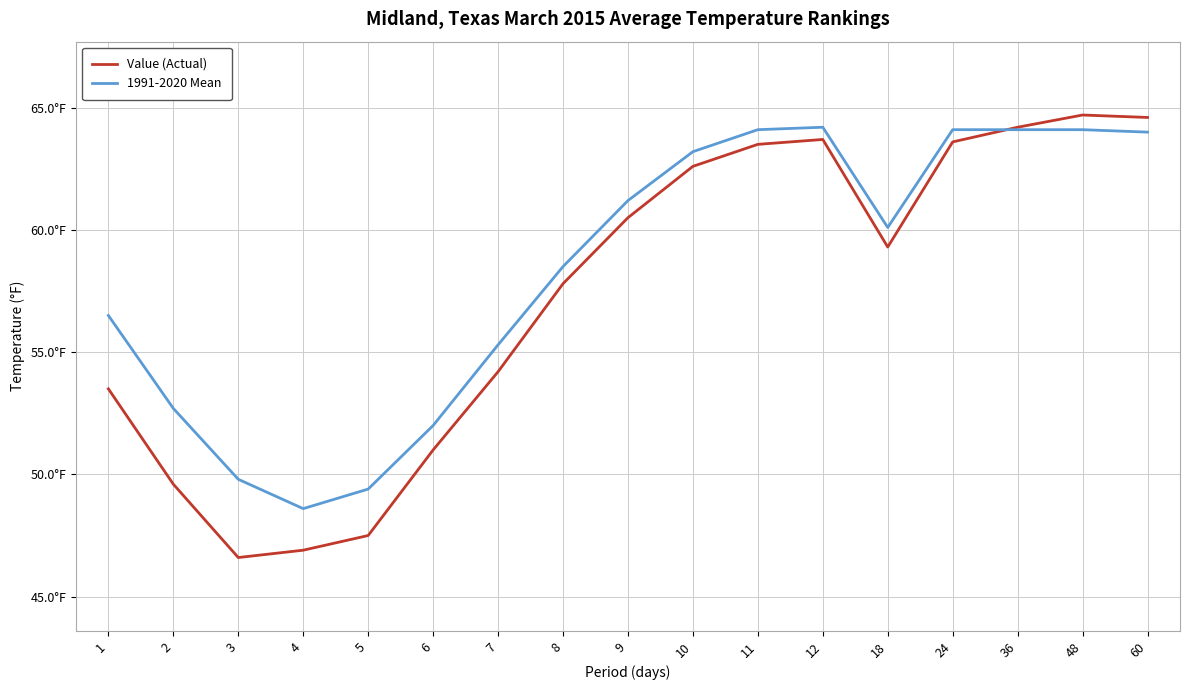

What is the value of the 1991-2020 Mean point at the 3rd from the left?

49.8